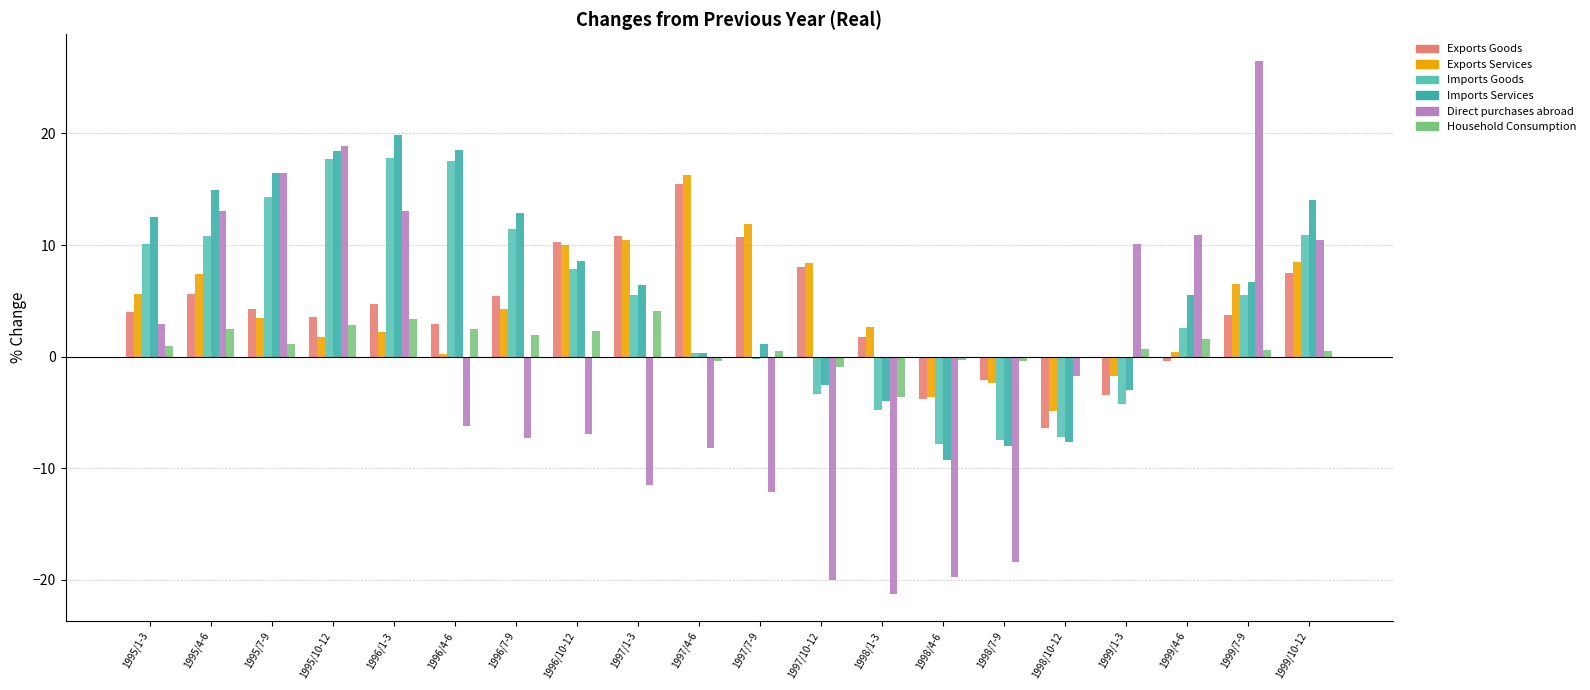

What is the difference between the second highest and second lowest values in the Direct purchases abroad series?

38.9